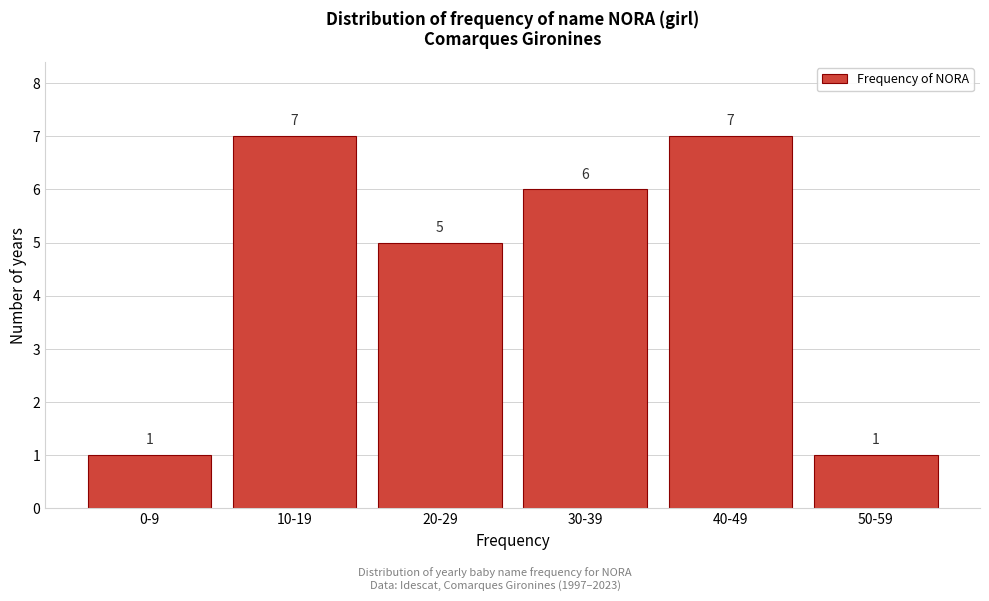

Reading left to right, list all the values displayed in this chart.

0-9=1	10-19=7	20-29=5	30-39=6	40-49=7	50-59=1